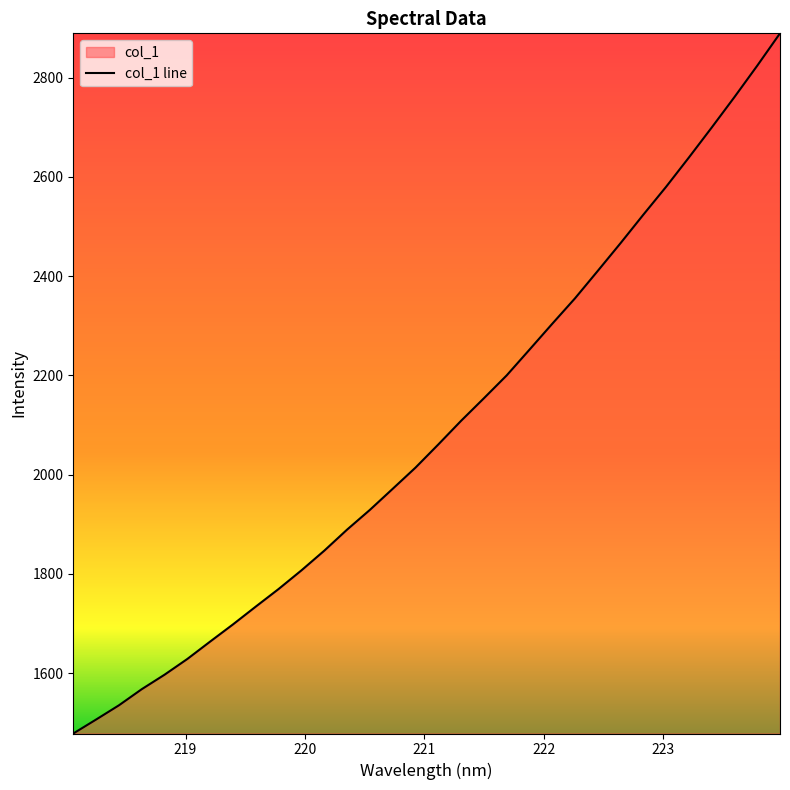

What is the smallest value displayed?

1478.1